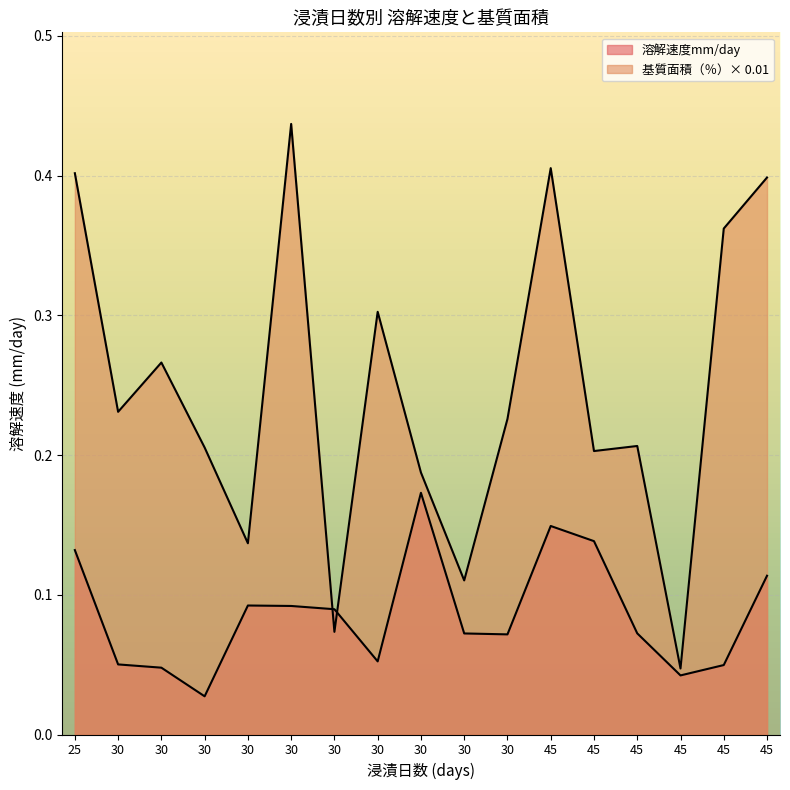

True or false: 溶解速度mm/day has a value of 0.0 at 30.

False